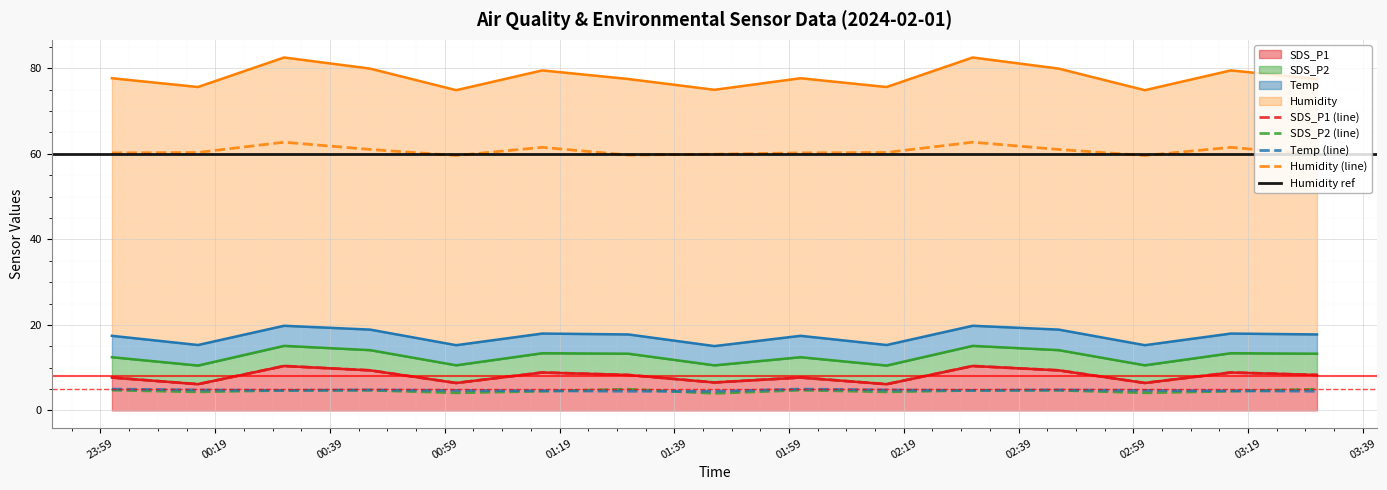

Which series has the largest total across all categories?

Humidity